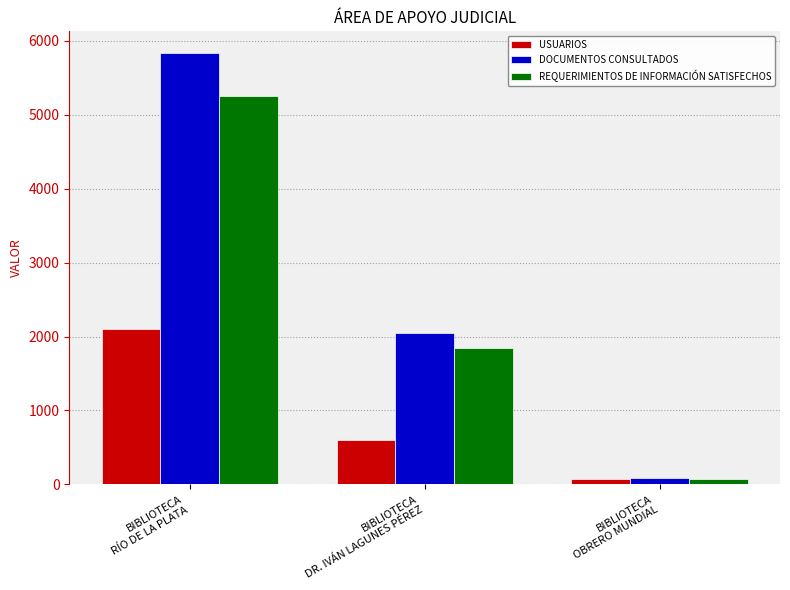

Rank the series by their average value, from lowest to highest.

USUARIOS, REQUERIMIENTOS DE INFORMACIÓN SATISFECHOS, DOCUMENTOS CONSULTADOS